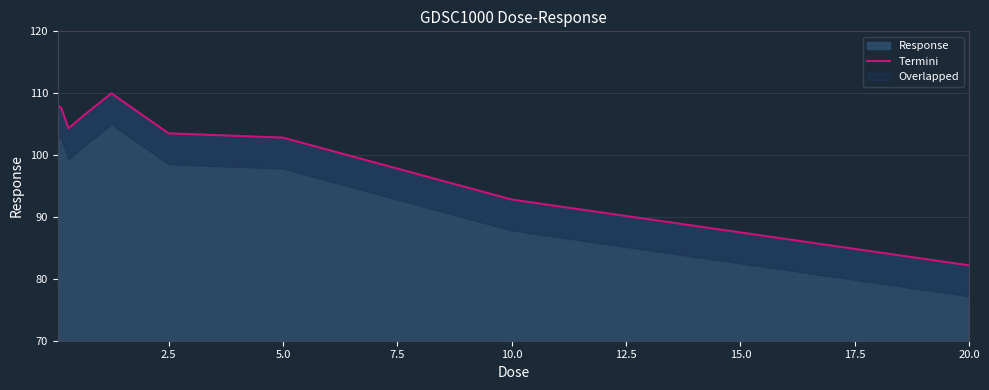

What is the maximum value for Response?

110.0